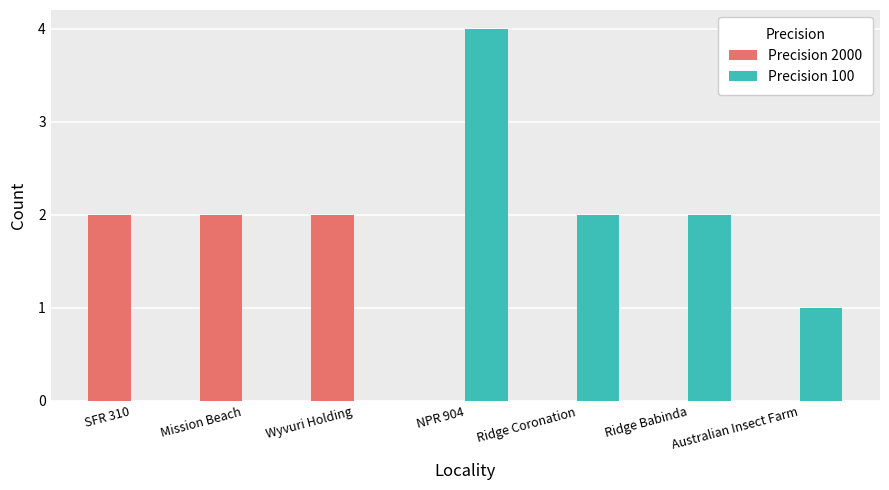

What are all the series names shown in the legend?

Precision 2000, Precision 100